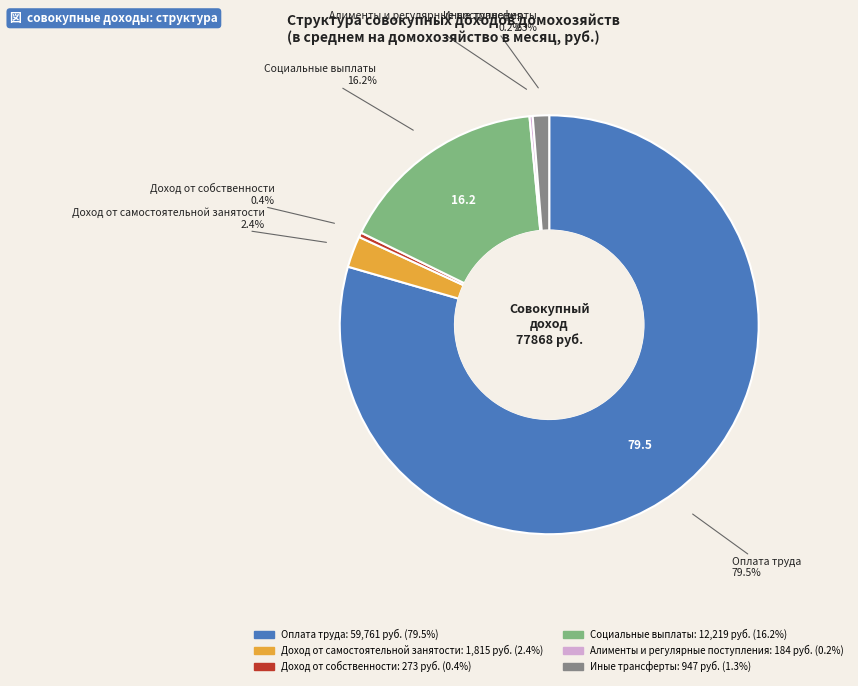

Does any single category account for the majority?

Yes